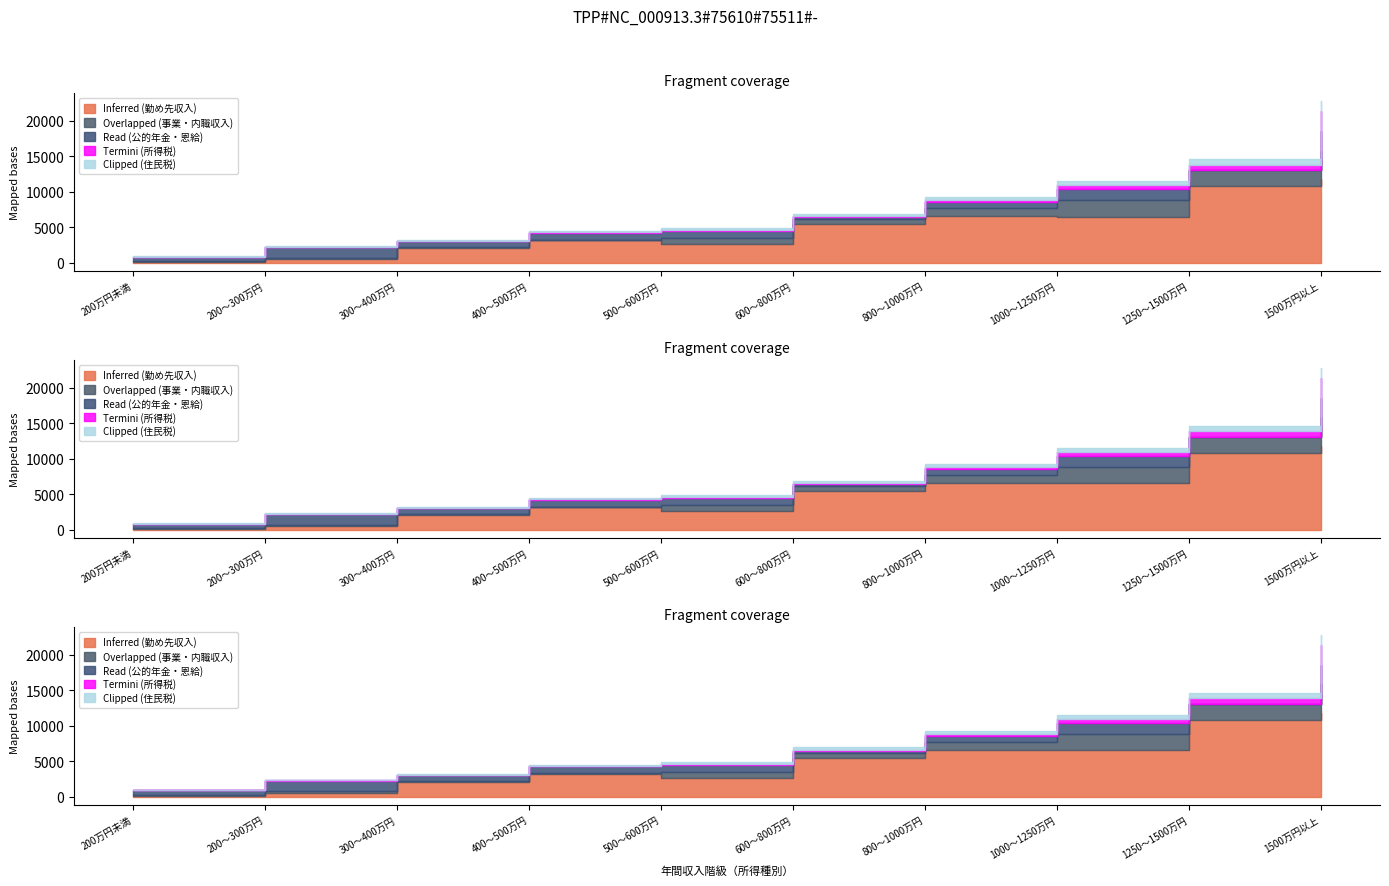

Reading left to right, transcribe all the data shown in this chart.

Inferred (勤め先収入): 159	590	2048	3255	2618	5433	6643	6524	10819	11820
Overlapped (事業・内職収入): 56	148	152	14	856	751	1081	2269	2235	3996
Read (公的年金・恩給): 665	1532	863	994	1058	263	805	1649	28	2746
Termini (所得税): 7	20	38	77	120	180	306	494	768	2830
Clipped (住民税): 20	38	90	158	222	305	378	555	748	1346